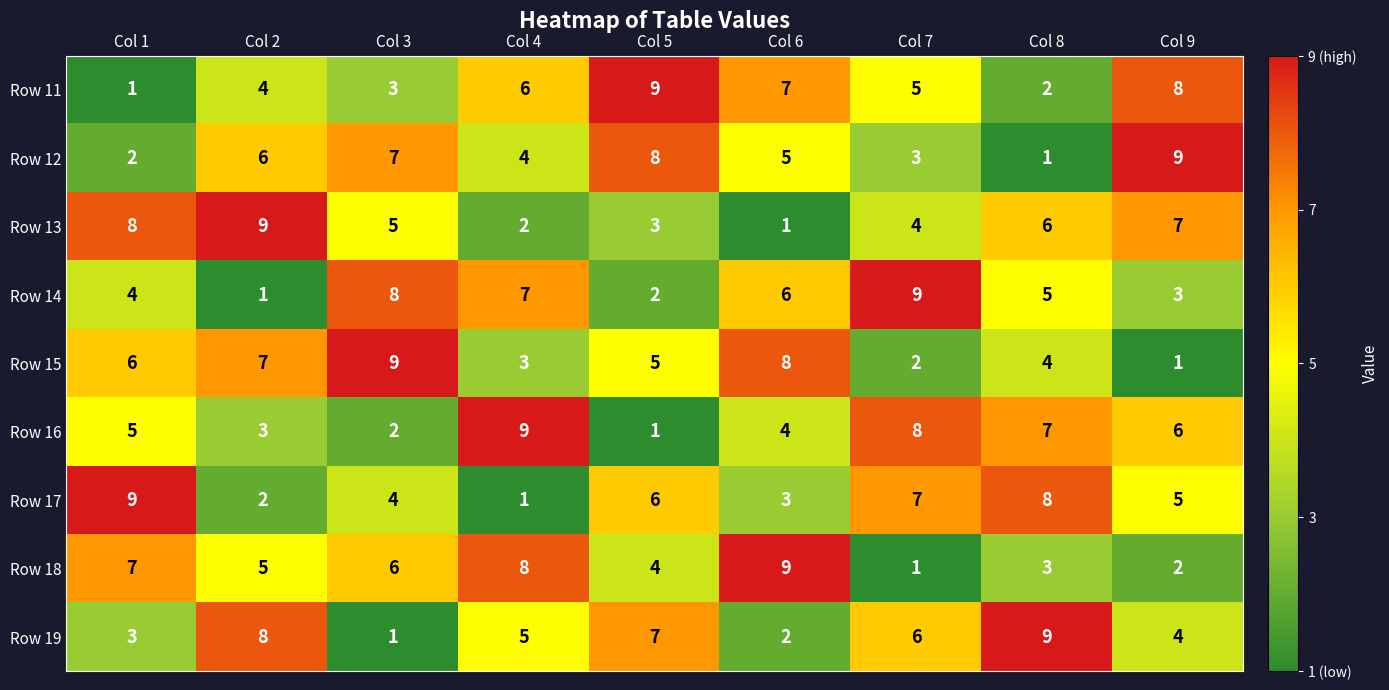

What is the total value across all series at Col 1?

45